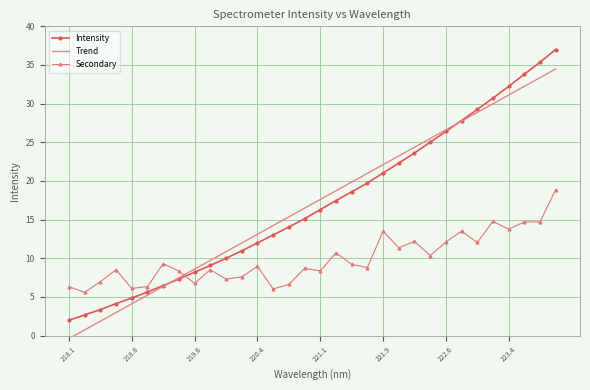

Which series has the widest spread of values?

Intensity